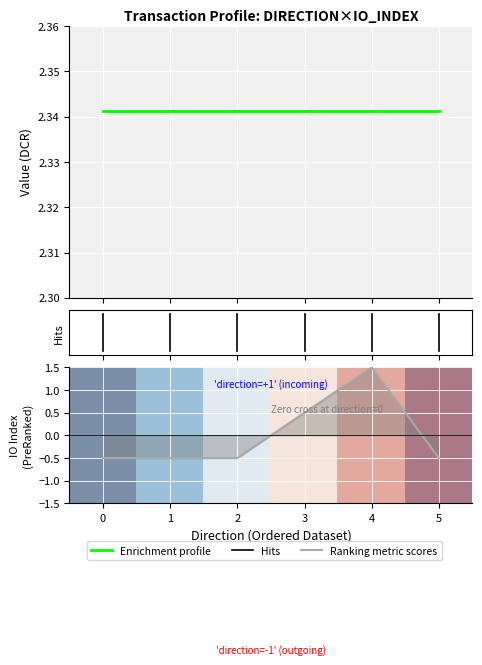

Count the number of categories in the chart.

6